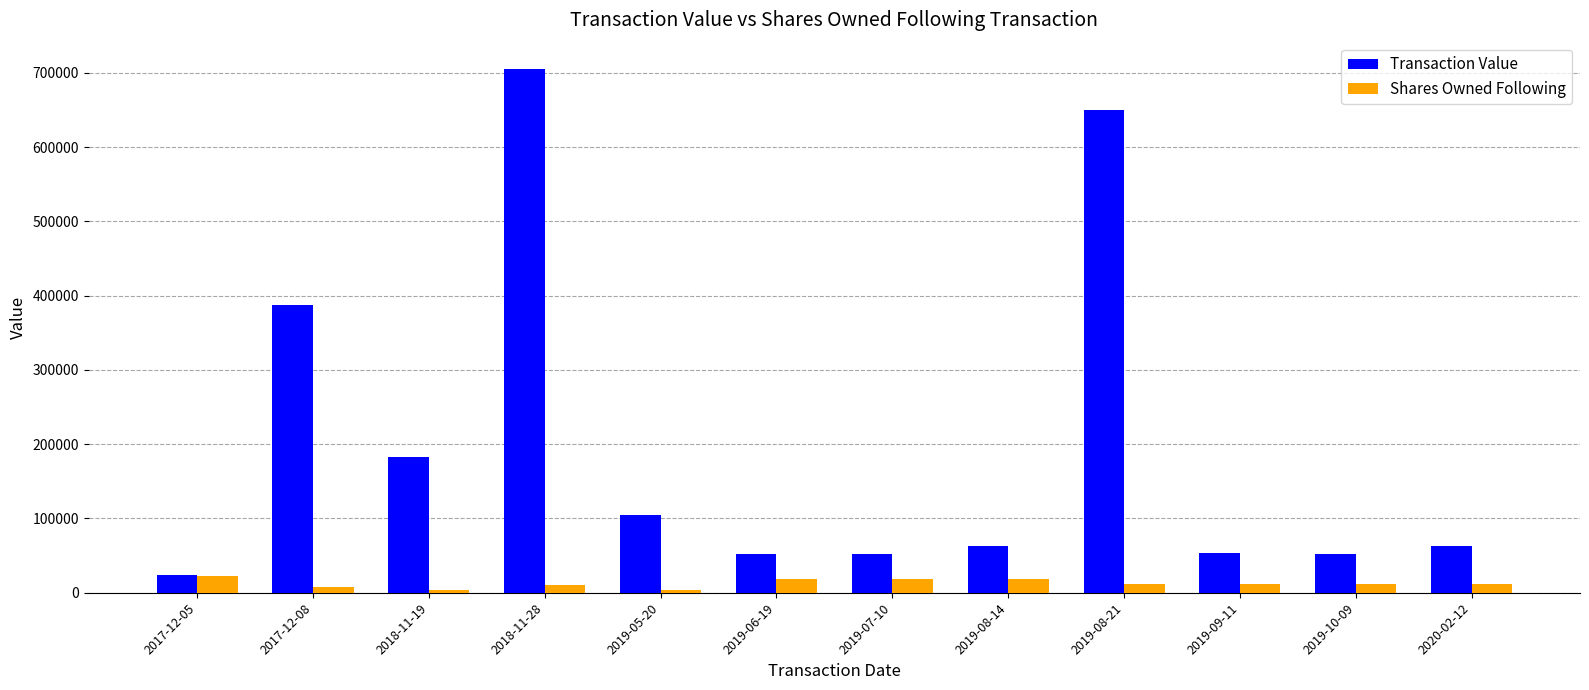

Rank the series by their maximum value, from highest to lowest.

Transaction Value, Shares Owned Following